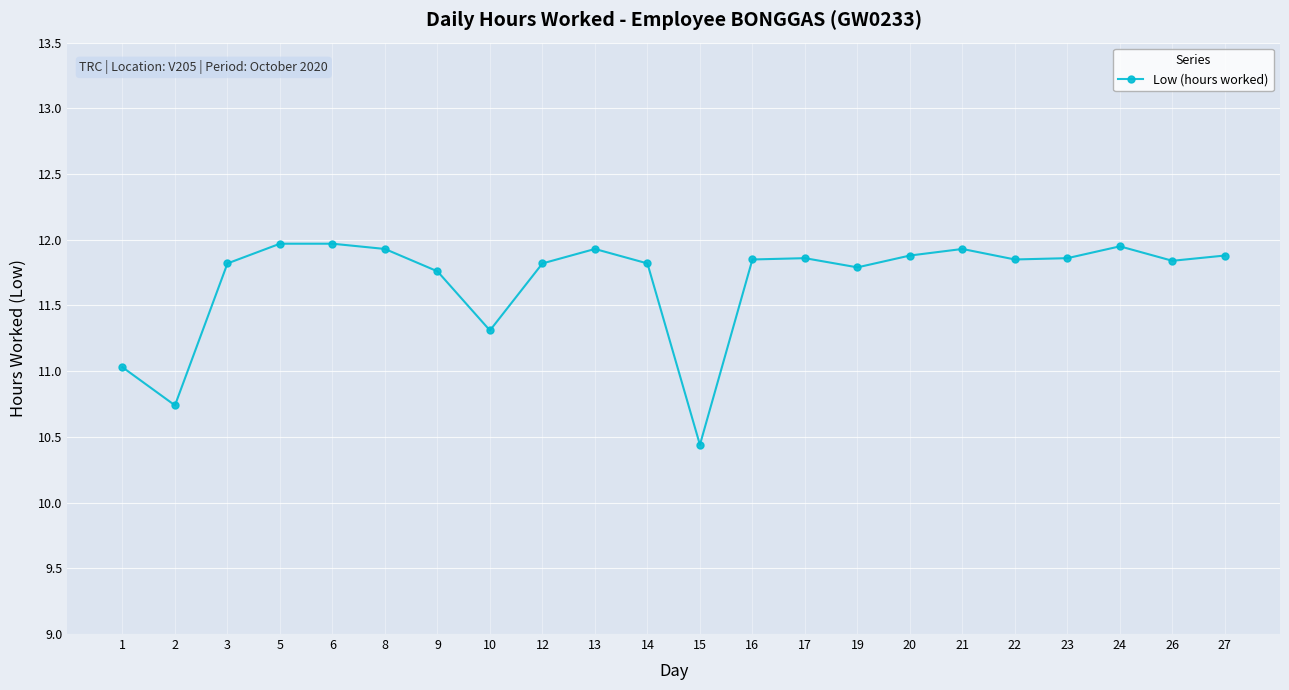

Is it true that the value at 9 is 11.8?

True